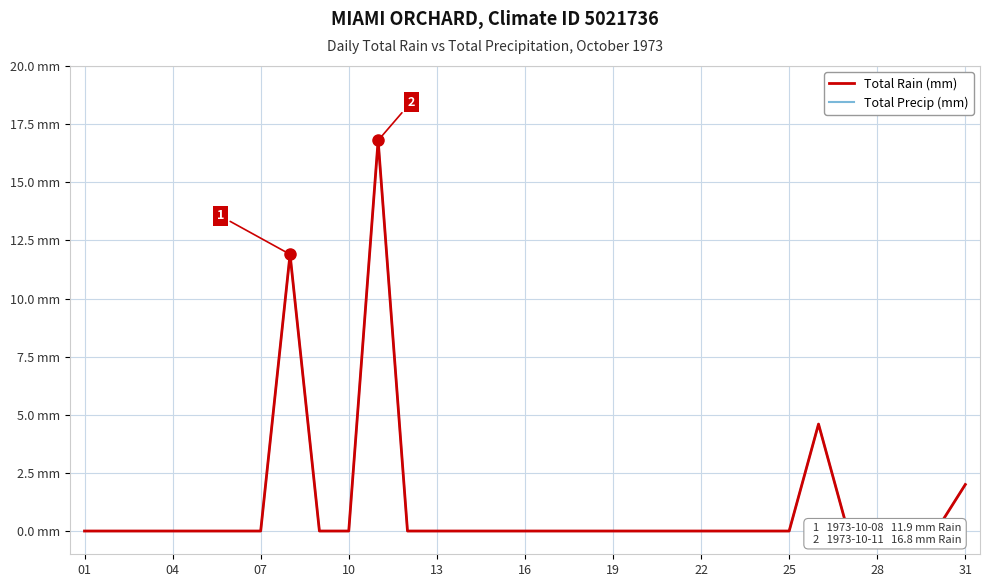

The value of Total Precip (mm) at 22 is -5.2. True or false?

False